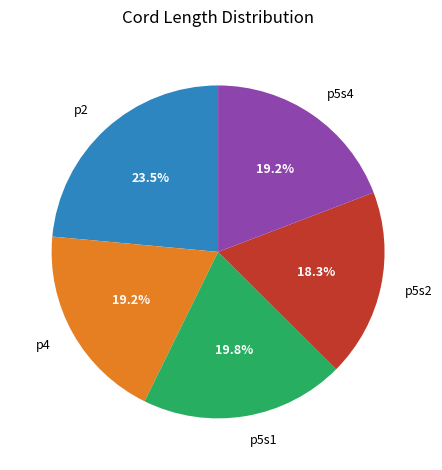

To the nearest percent, what is the difference between the largest and smallest slice percentages?

5%